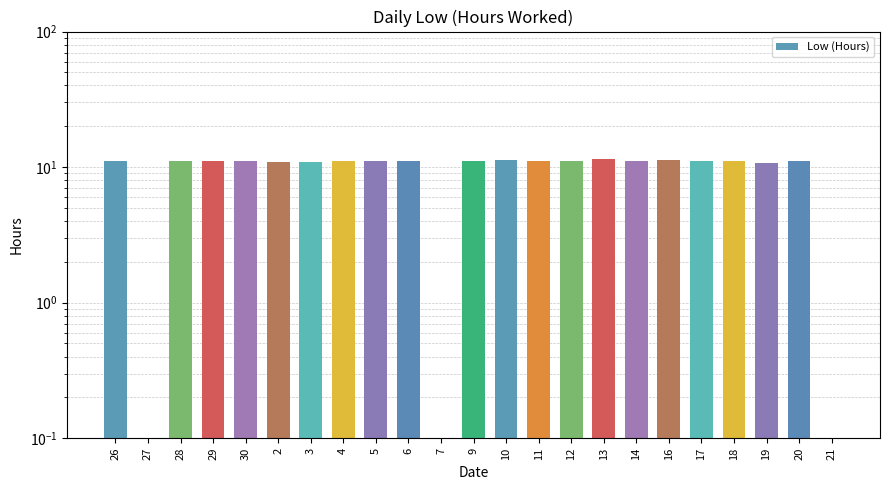

Which category has the lowest value across all series?

27